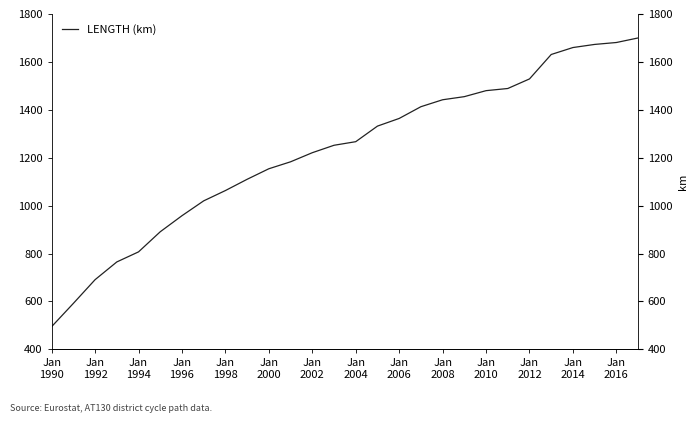

Reading right to left, extract all data points from this chart.

1700	1681	1673	1660	1631	1529	1489	1480	1455	1442	1413	1364	1332	1267	1252	1221	1183	1154	1110	1063	1020	958	891	807	765	691	592	495